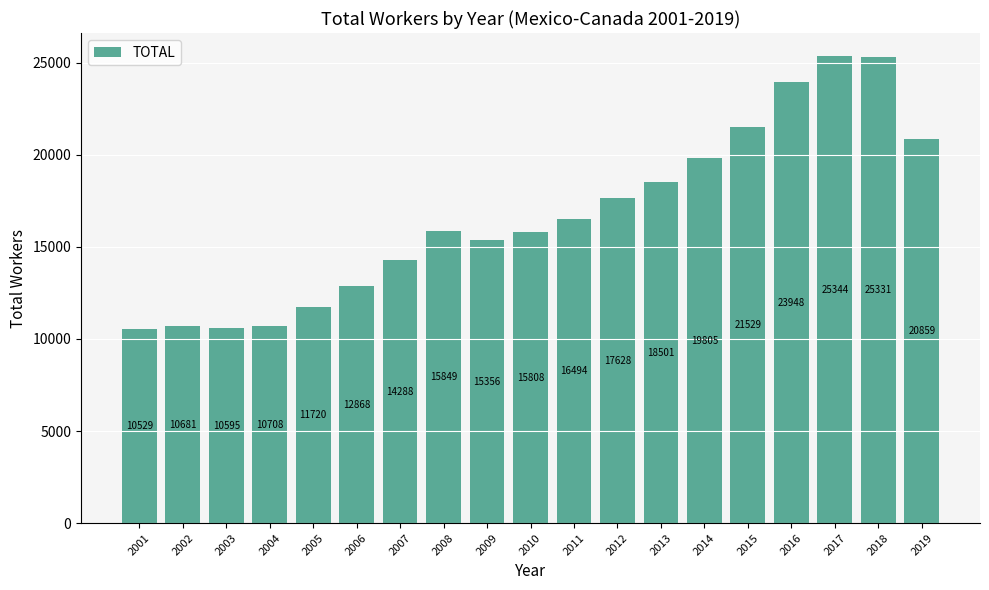

Reading left to right, transcribe all the data shown in this chart.

2001=10529	2002=10681	2003=10595	2004=10708	2005=11720	2006=12868	2007=14288	2008=15849	2009=15356	2010=15808	2011=16494	2012=17628	2013=18501	2014=19805	2015=21529	2016=23948	2017=25344	2018=25331	2019=20859